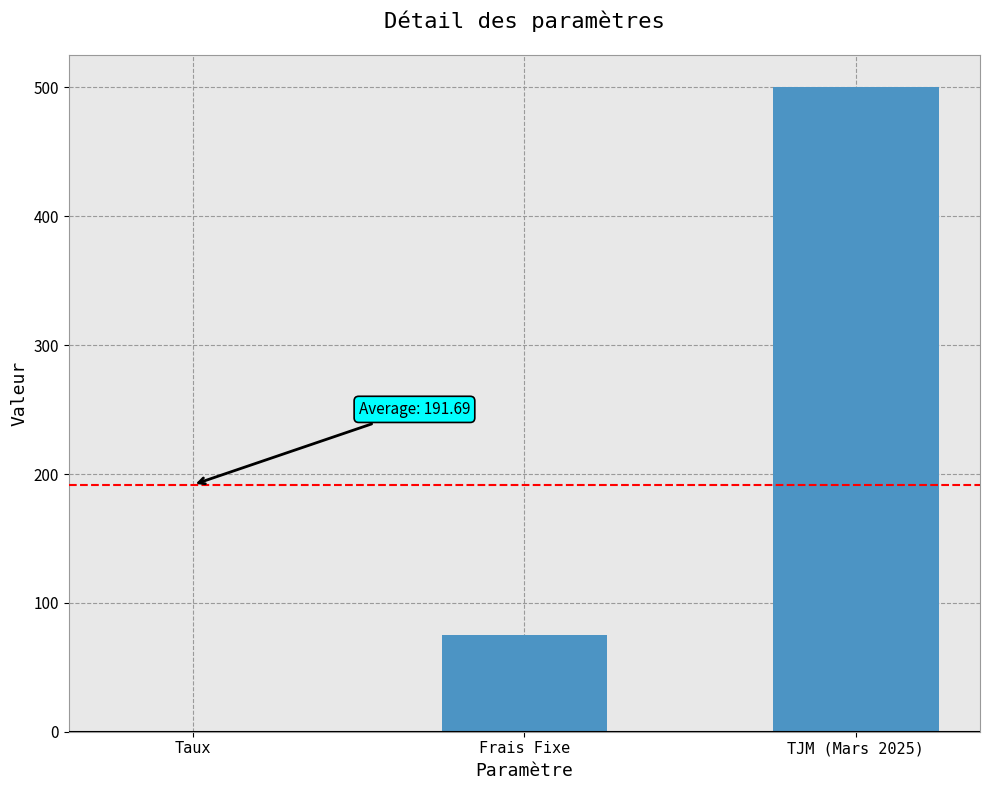

Does the chart contain stacked bars?

No